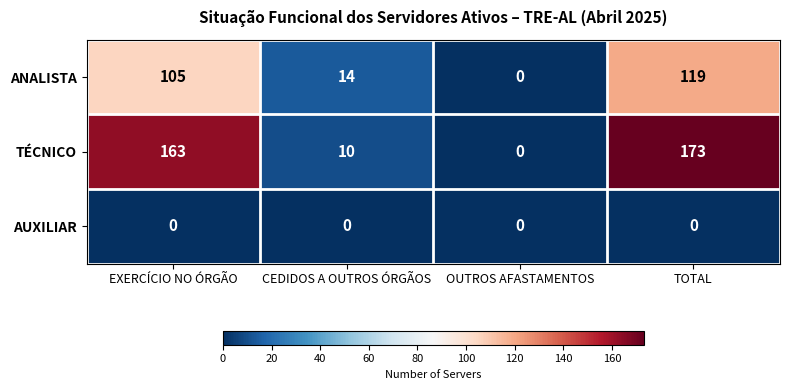

What is the sum of the TÉCNICO values at CEDIDOS A OUTROS ÓRGÃOS and EXERCÍCIO NO ÓRGÃO?

173